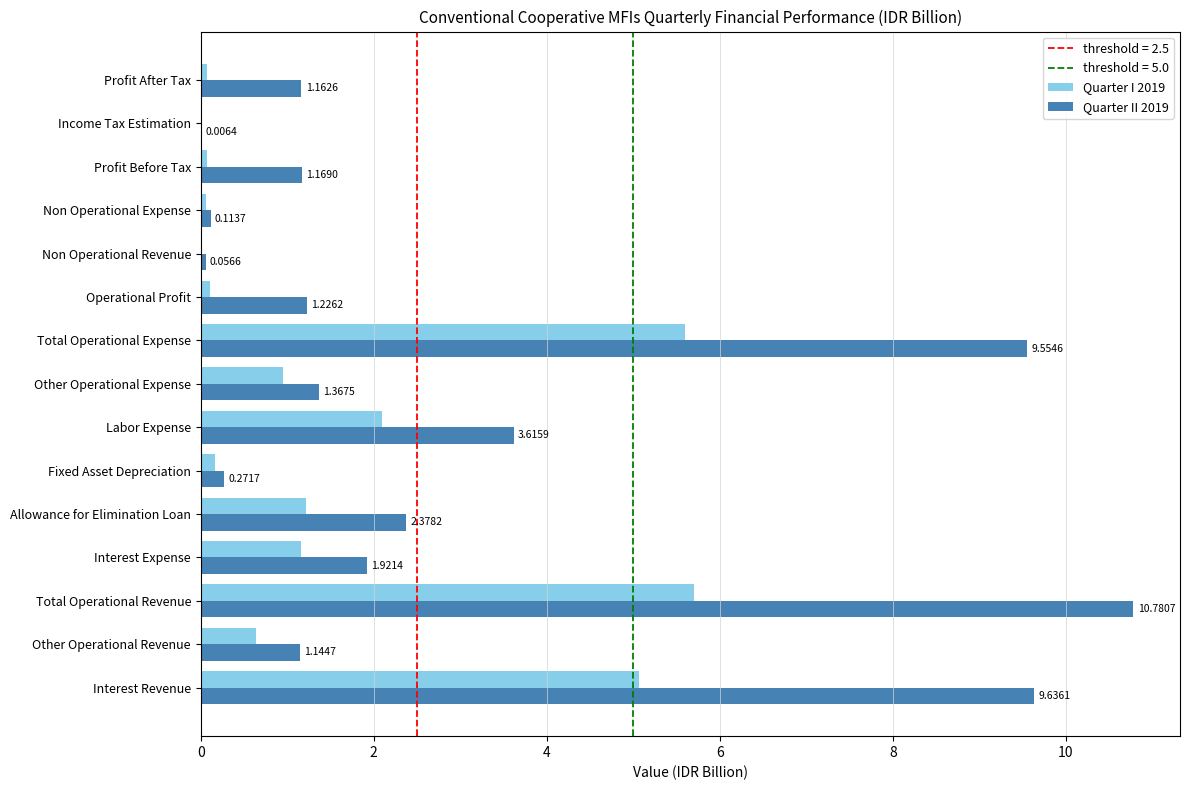

What is the sum of all Quarter I 2019 values?

22.9